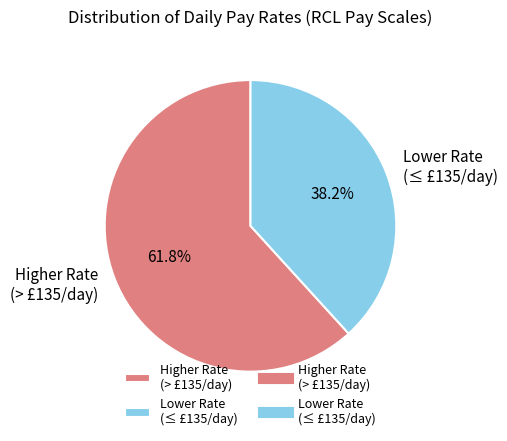

Rank the categories by value from lowest to highest.

Lower Rate (≤ £135/day), Higher Rate (> £135/day)